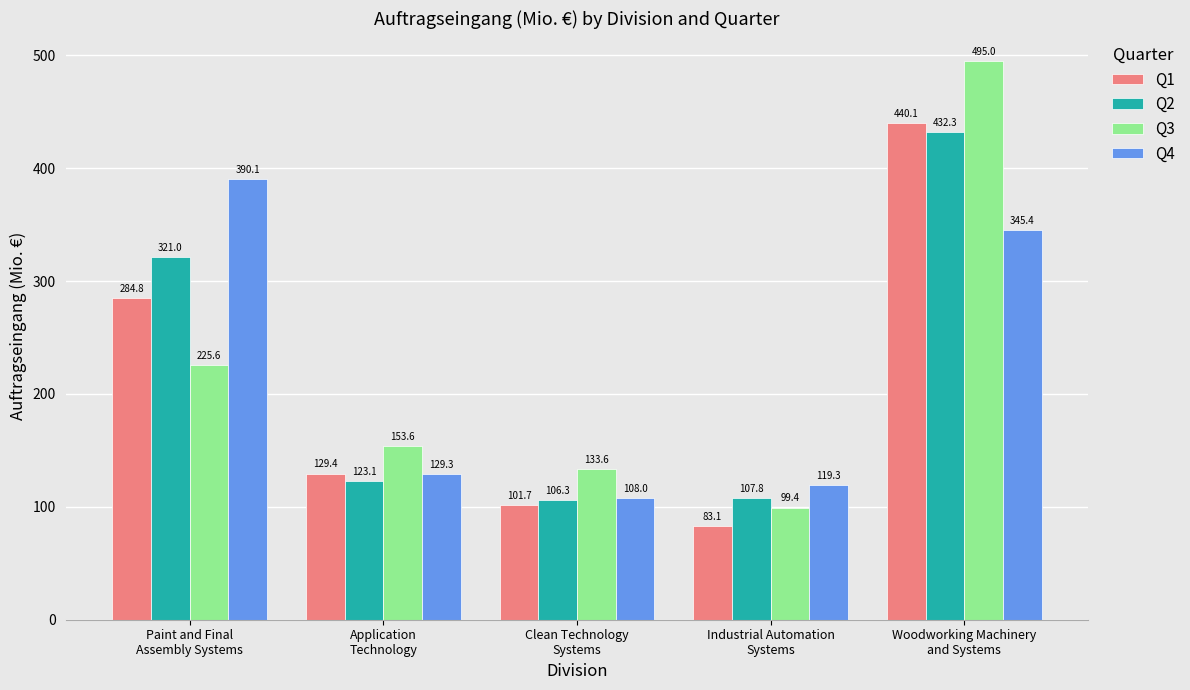

At Industrial Automation
Systems, list the series in order from largest to smallest.

Q4, Q2, Q3, Q1